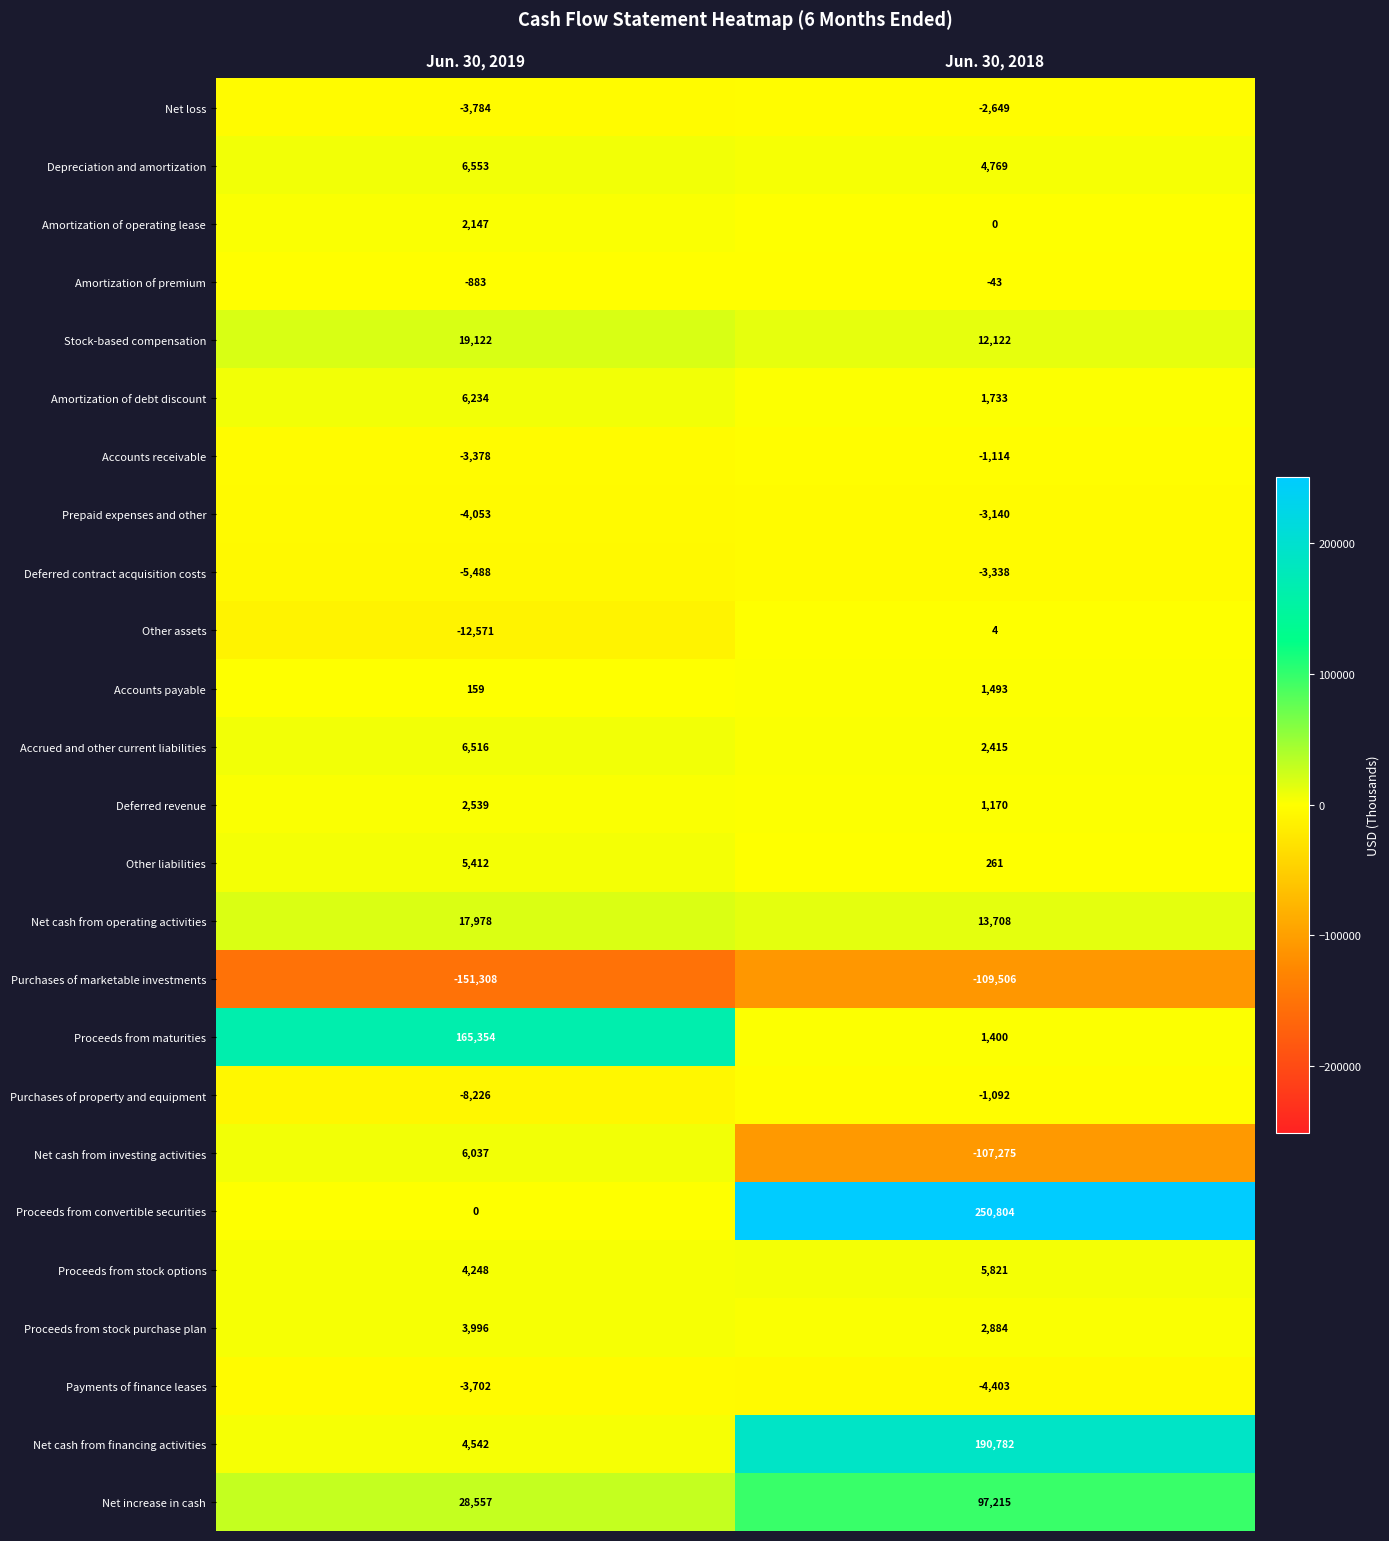

Where is Proceeds from convertible securities nearest to the value 125402?

Jun. 30, 2019